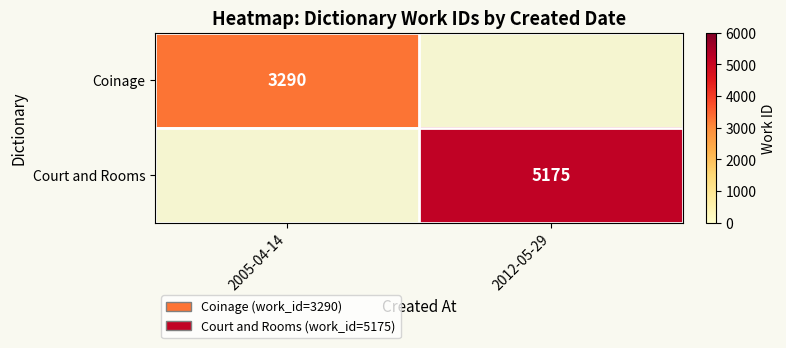

True or false: Court and Rooms has a value of 5175 at 2012-05-29.

True